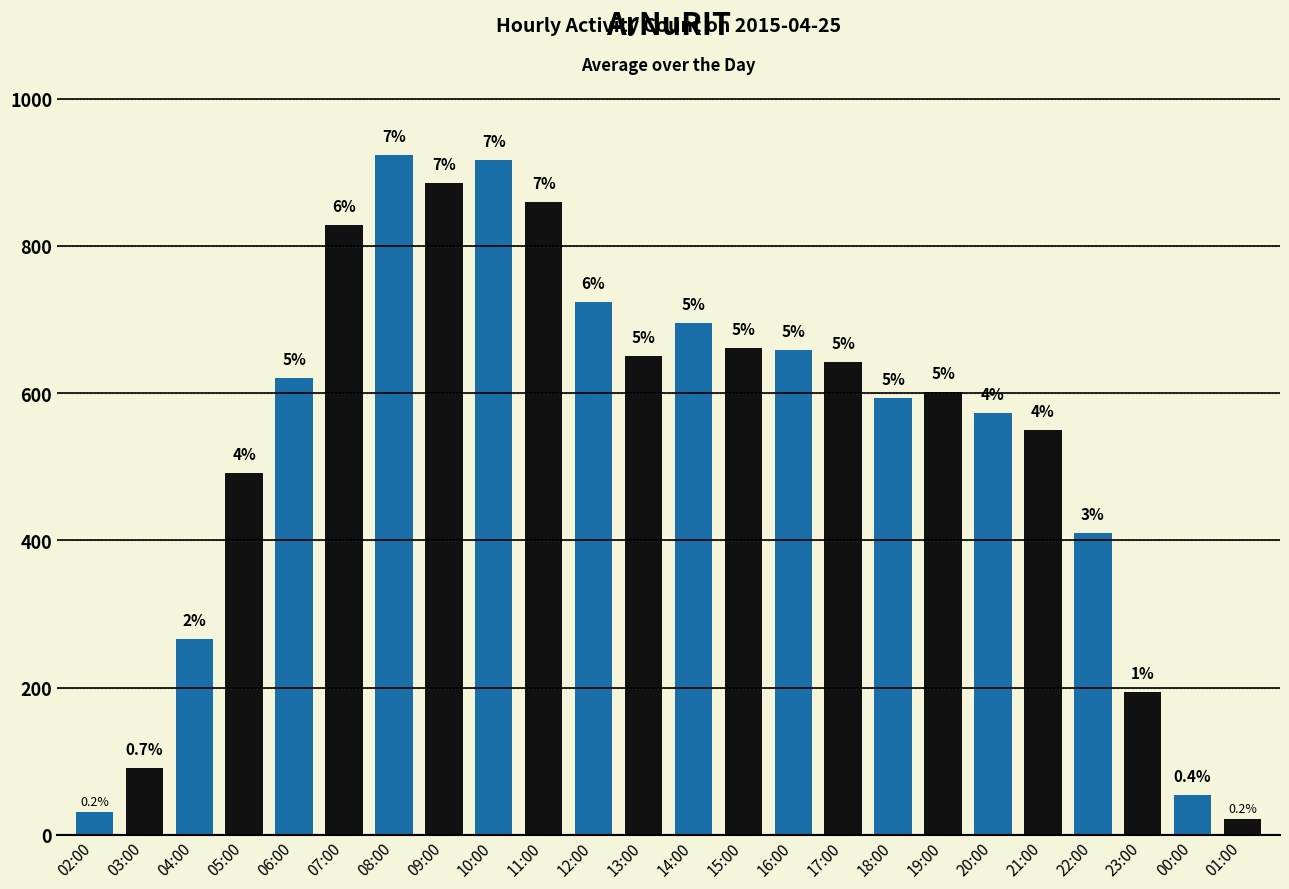

How many bars are there in total?

24